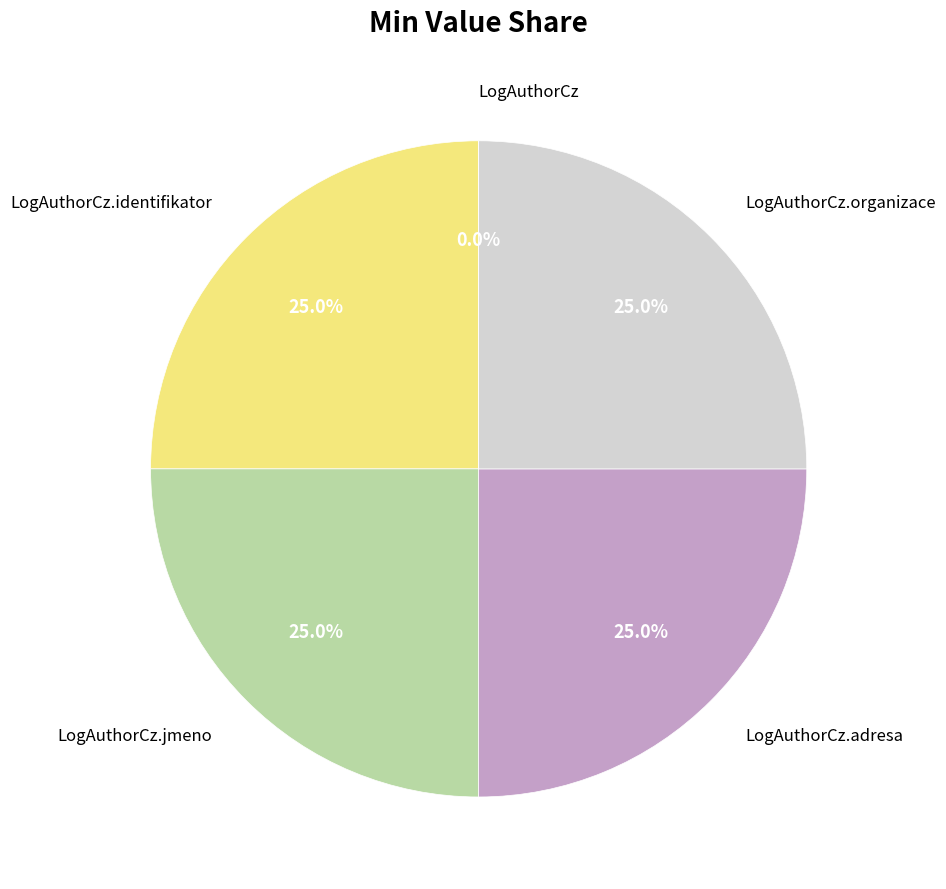

How many slices are in this pie chart?

5